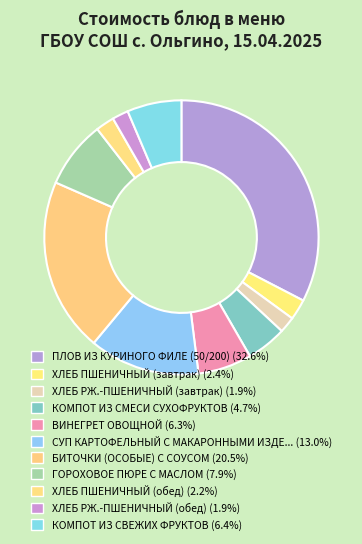

Count the number of slices in the pie.

11